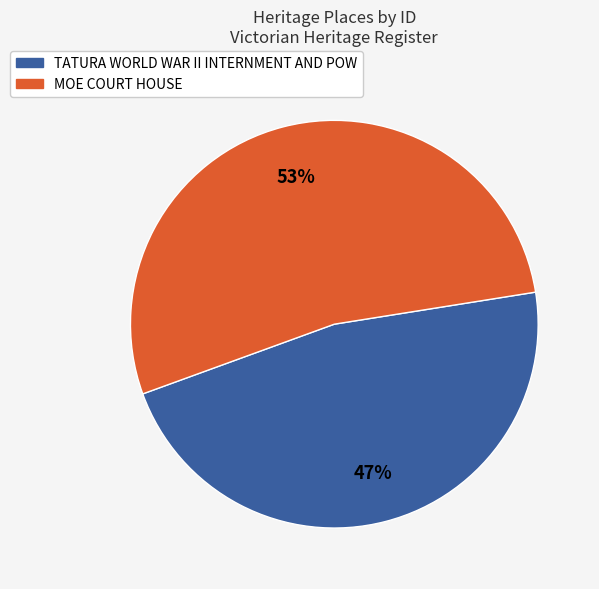

Rank the categories by value from highest to lowest.

MOE COURT HOUSE, TATURA WORLD WAR II INTERNMENT AND POW